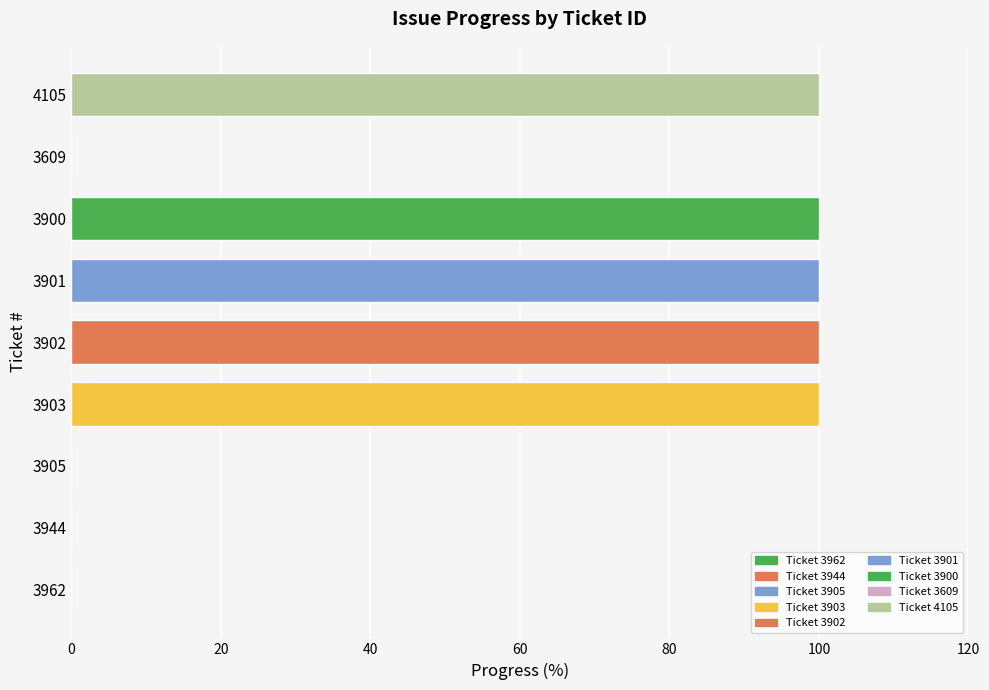

What is the greatest value displayed?

100